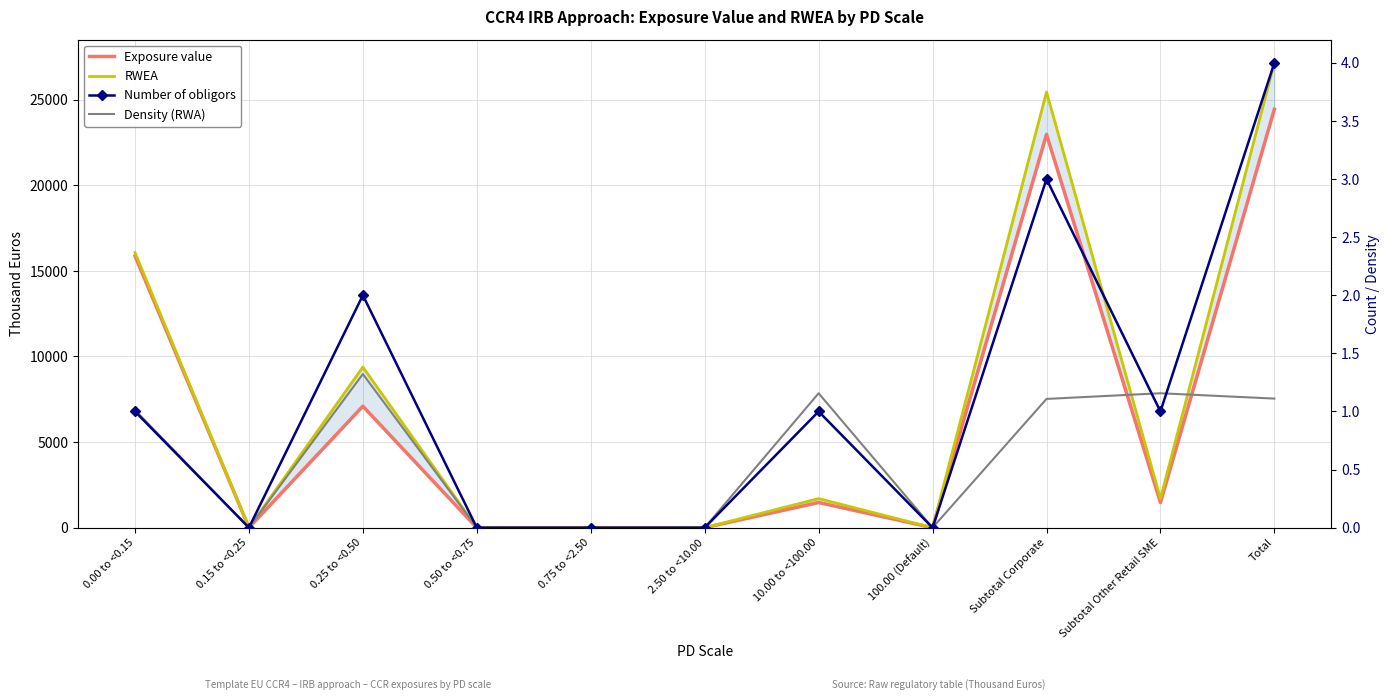

Is it true that Number of obligors equals 3.0 at Subtotal Corporate?

True